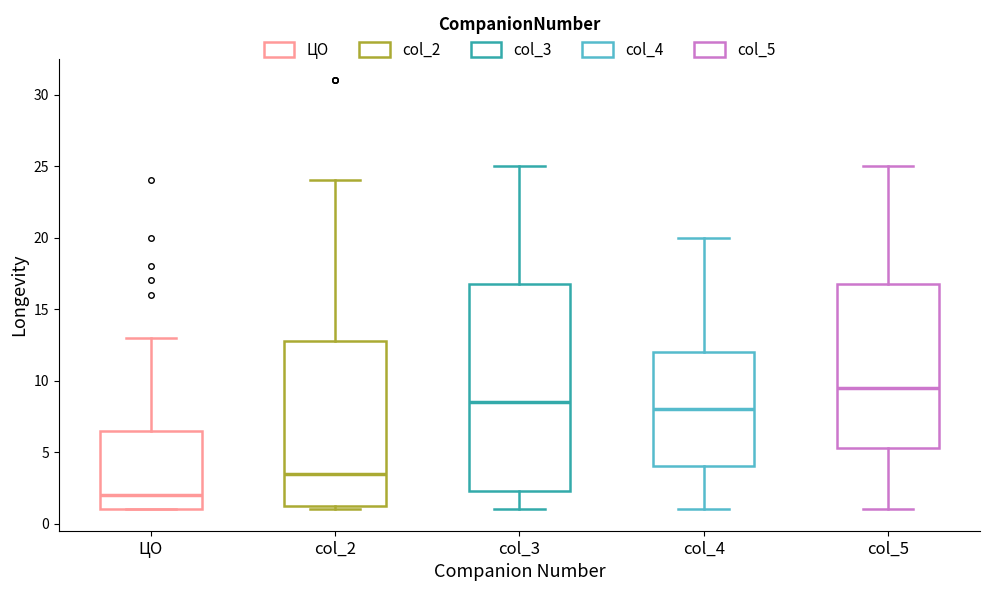

Which box's median line is the lowest?

ЦО